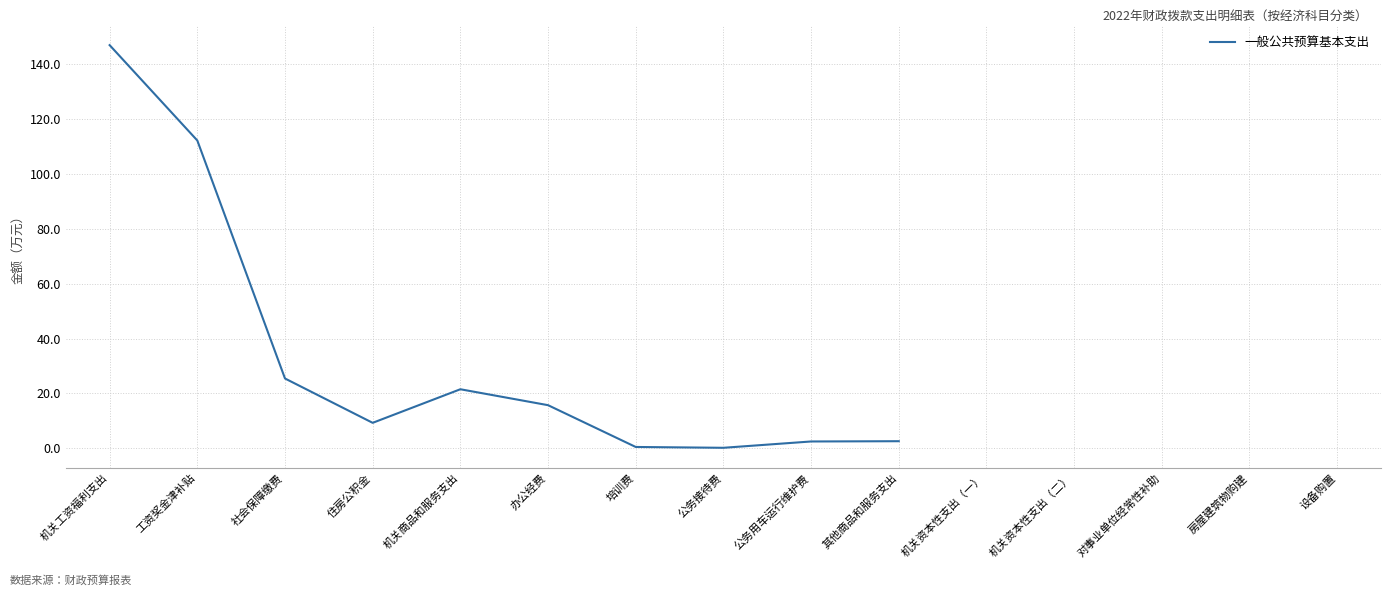

The chart shows a value of 0.5 at 培训费. True or false?

True